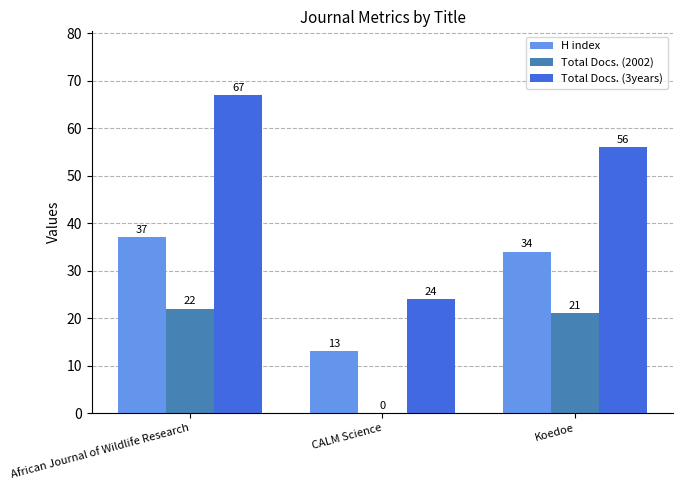

What is the greatest value displayed?

67